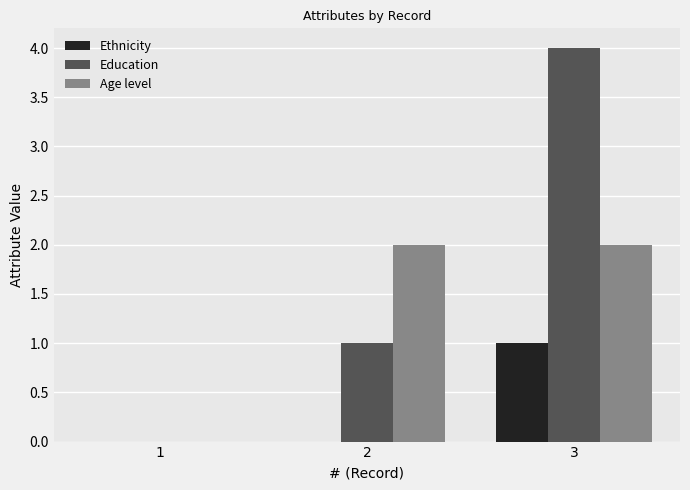

What is the approximate value of Education at 2?

1